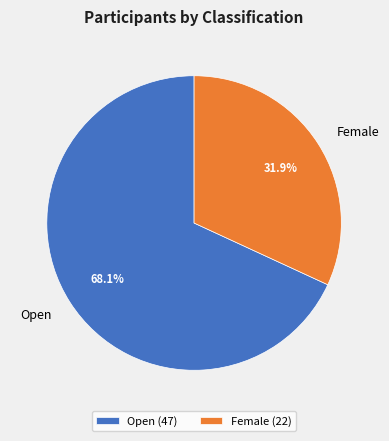

To the nearest percent, what percentage of the pie is Open?

68%